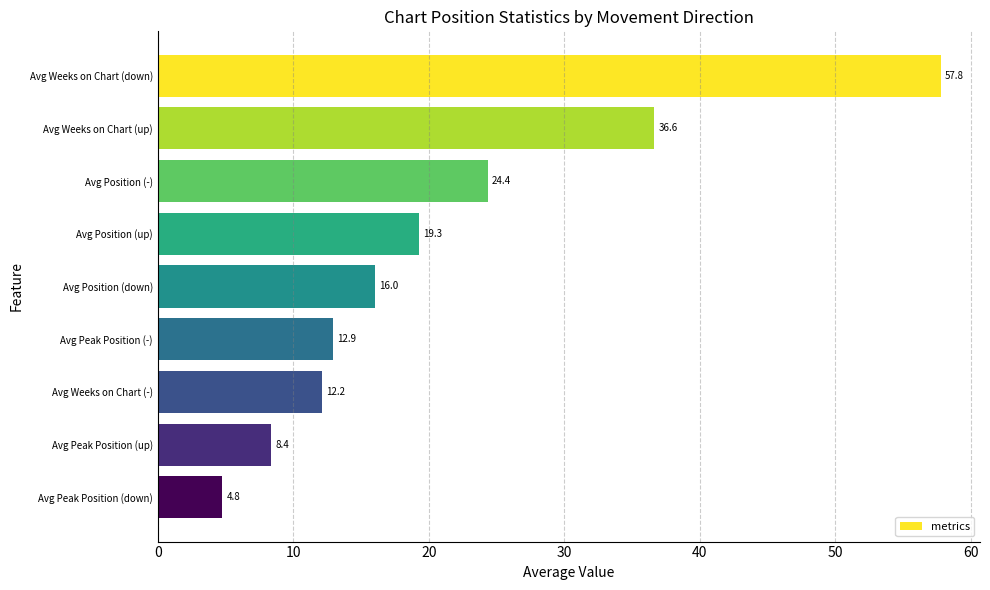

What is the value of the 3rd bar from the top?

24.4